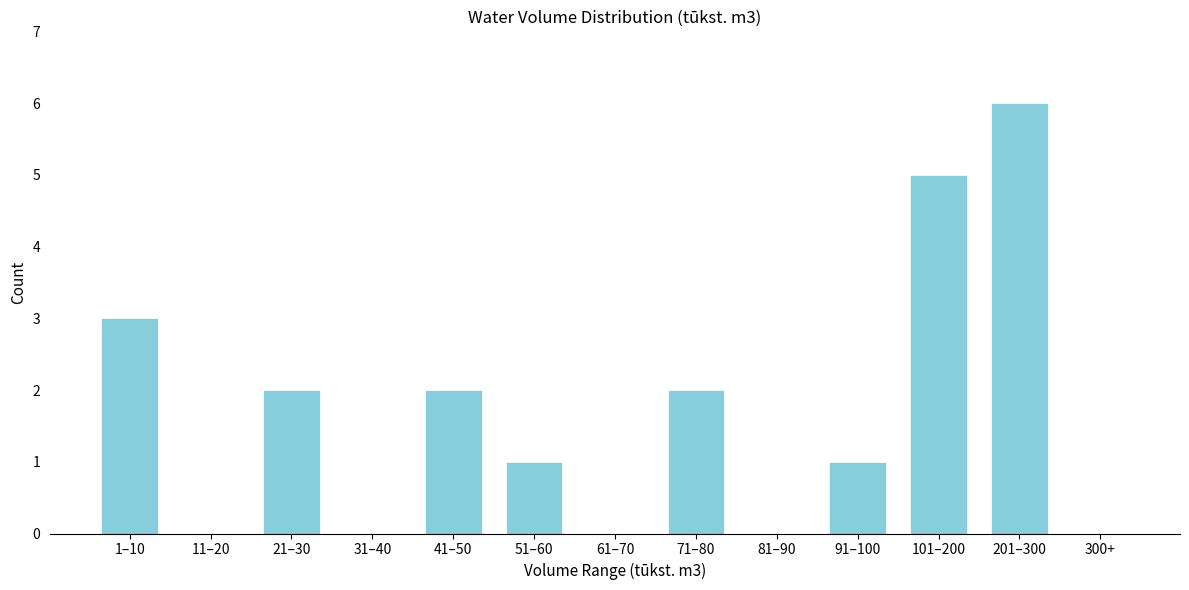

Reading left to right, extract all data points from this chart.

1–10=3	11–20=0	21–30=2	31–40=0	41–50=2	51–60=1	61–70=0	71–80=2	81–90=0	91–100=1	101–200=5	201–300=6	300+=0